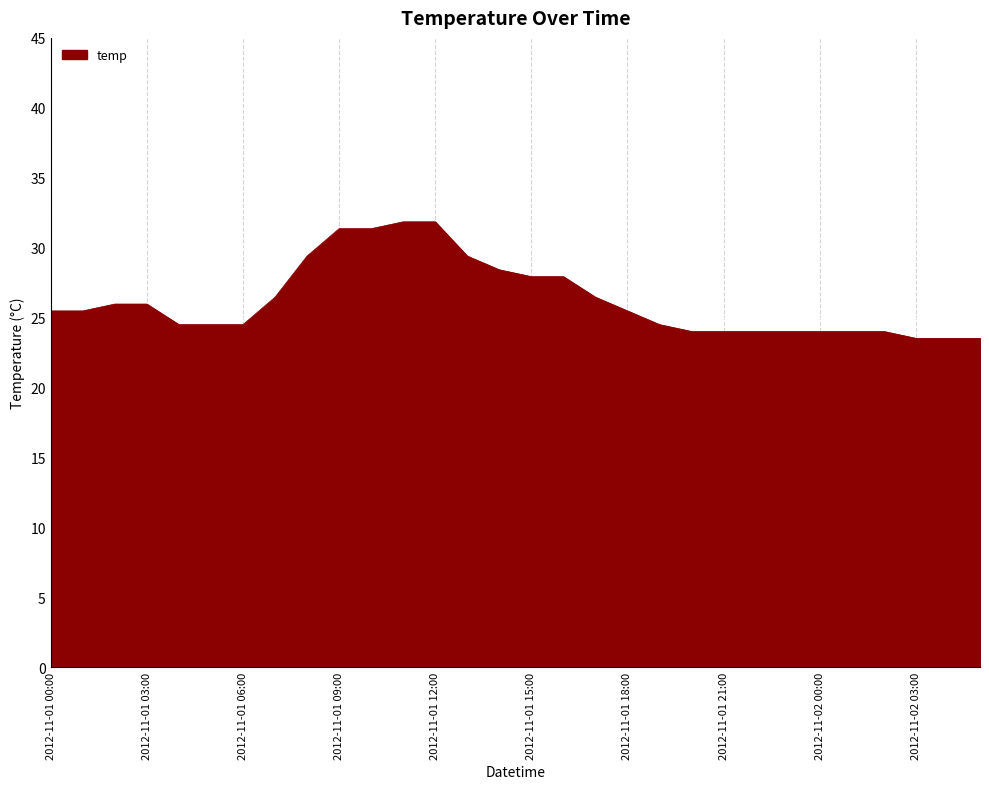

What is the greatest value displayed?

31.9